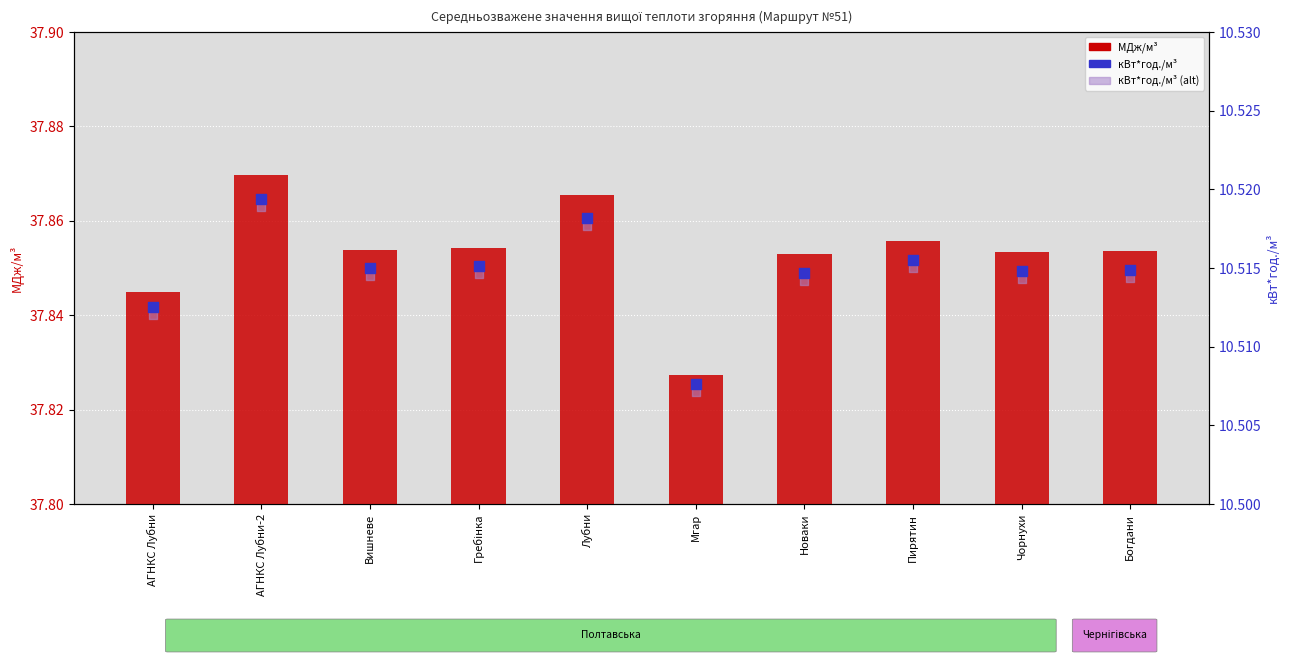

What are all the series names shown in the legend?

МДж/м³, кВт*год./м³, кВт*год./м³ (alt)